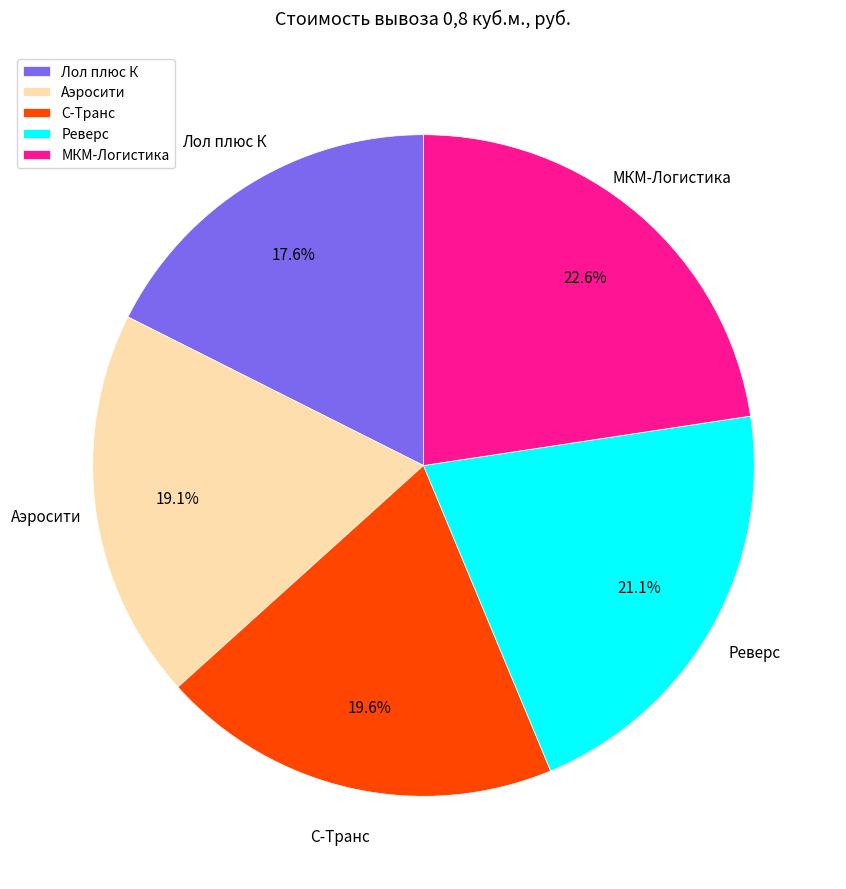

Does С-Транс represent more than half of the total?

No